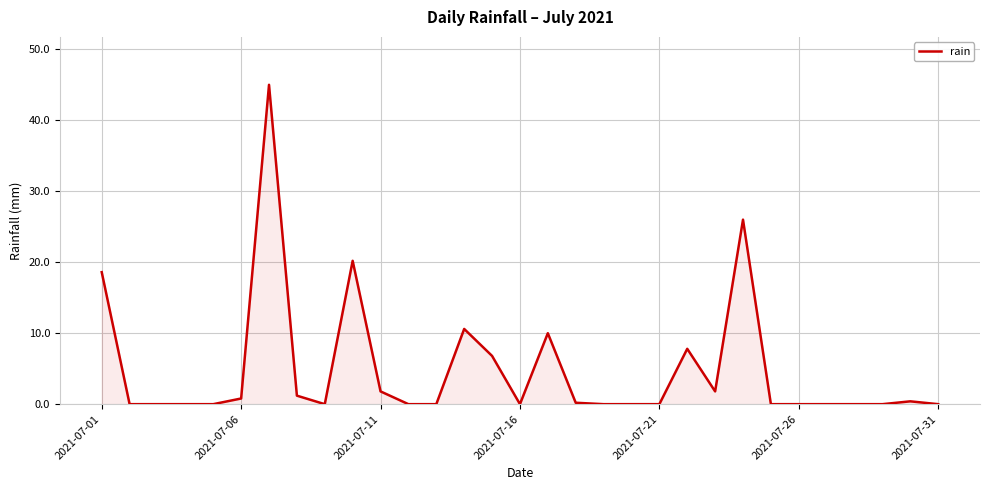

What is the maximum value shown in the chart?

45.0